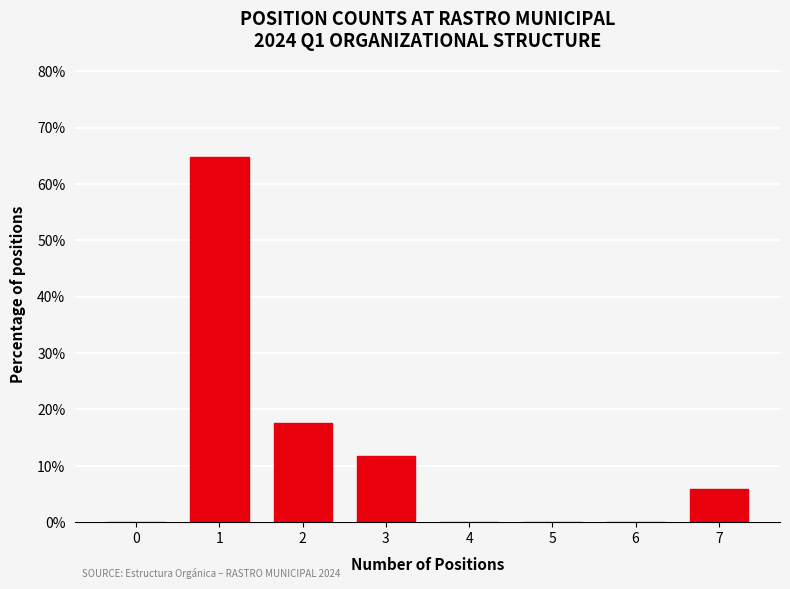

Reading right to left, list all the values displayed in this chart.

7=5.9	6=0.0	5=0.0	4=0.0	3=11.8	2=17.6	1=64.7	0=0.0